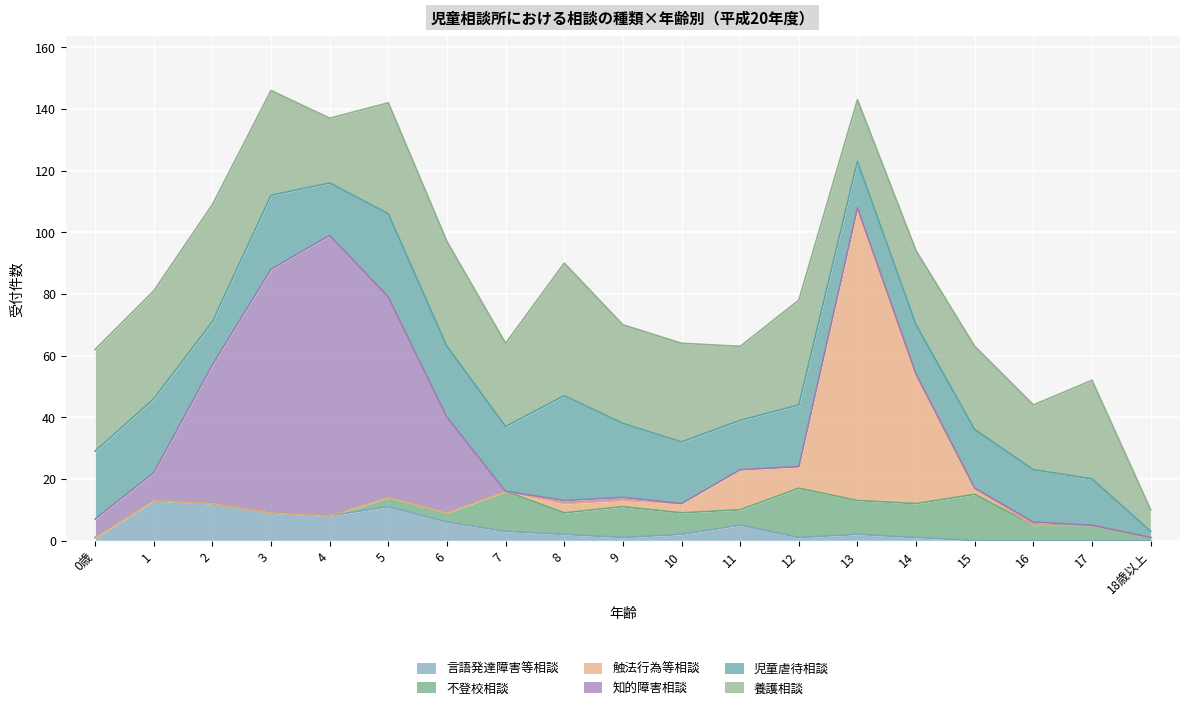

The 言語発達障害等相談 series shows 2 at 13. True or false?

True